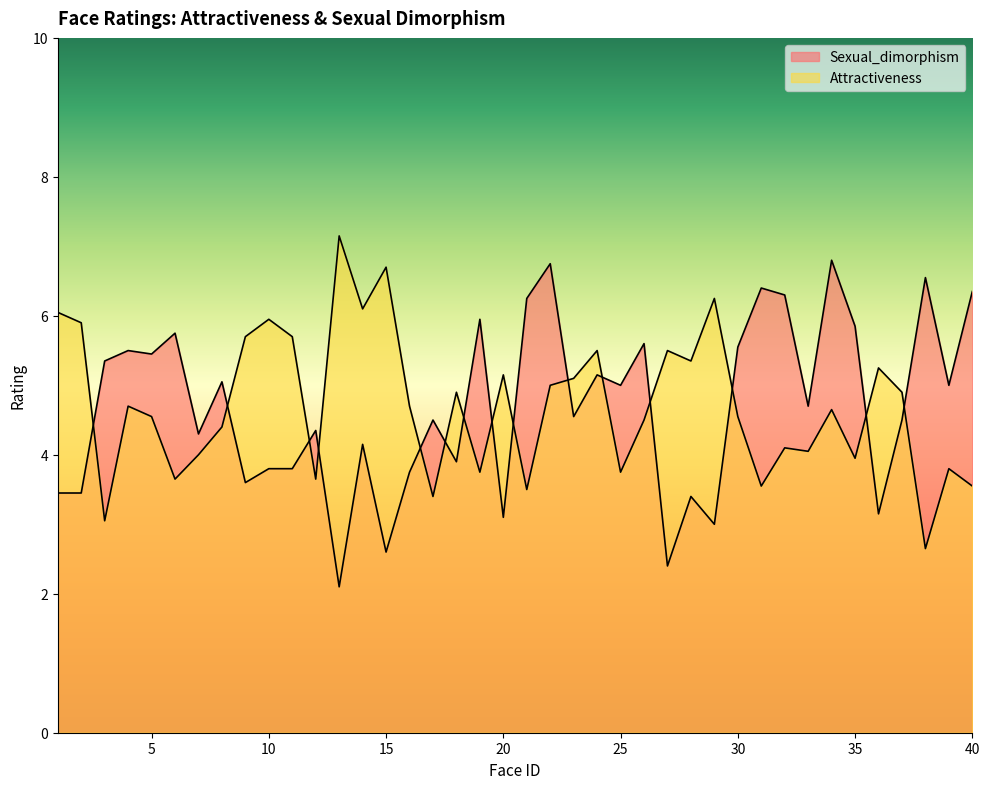

What is the average value of the Sexual_dimorphism series?

4.7